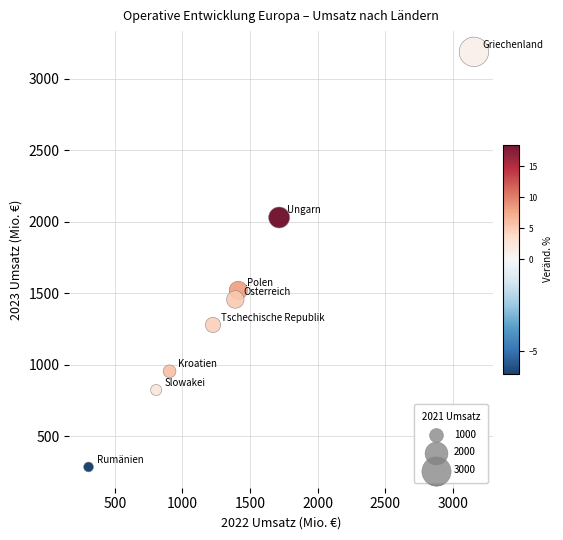

What is the average X value?

1365